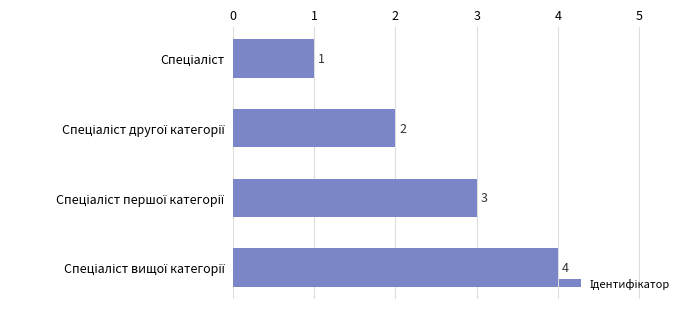

What is the difference between the maximum and minimum values?

3